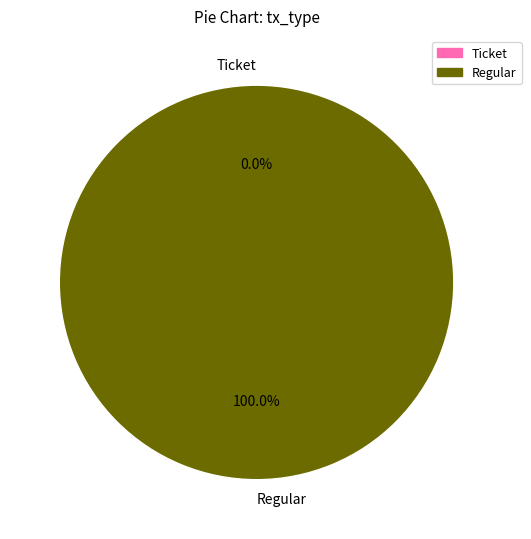

Which category has the biggest portion of the pie?

Regular